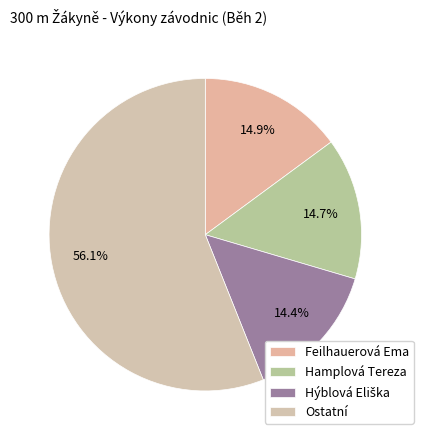

Which slice is the largest?

Ostatní